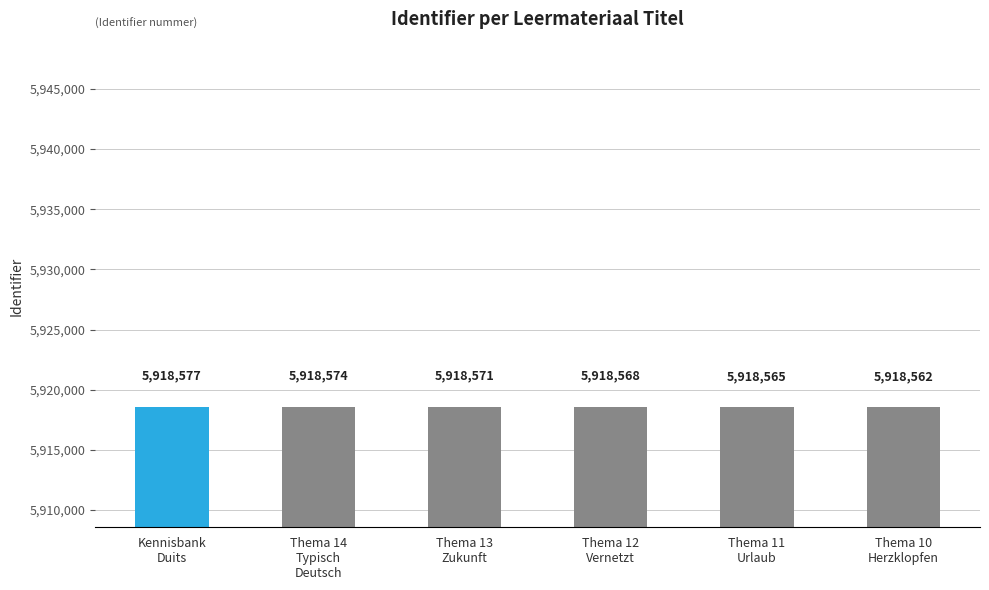

Reading left to right, extract all data points from this chart.

5918577	5918574	5918571	5918568	5918565	5918562